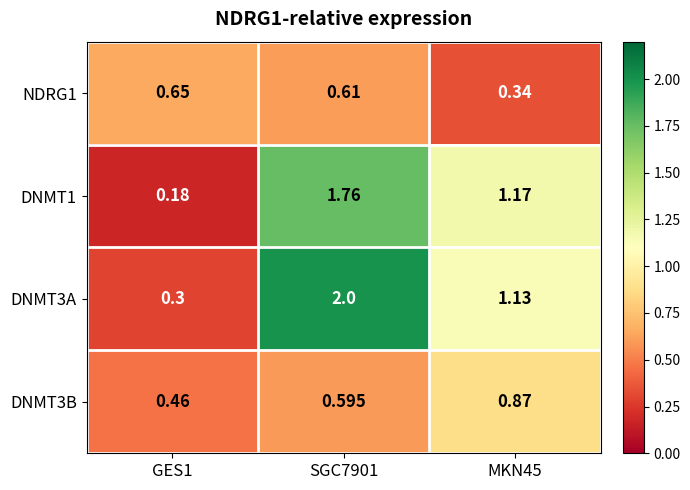

Which series has the largest range (max minus min)?

DNMT3A